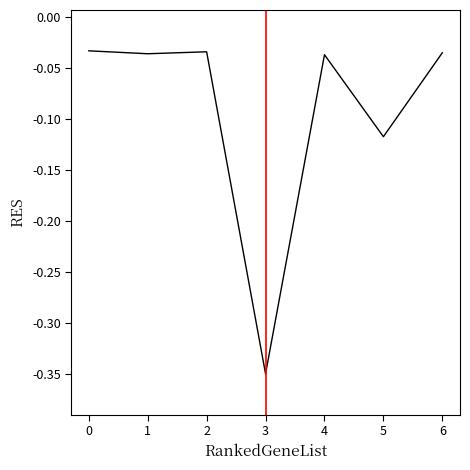

Which category has the lowest value across all series?

3